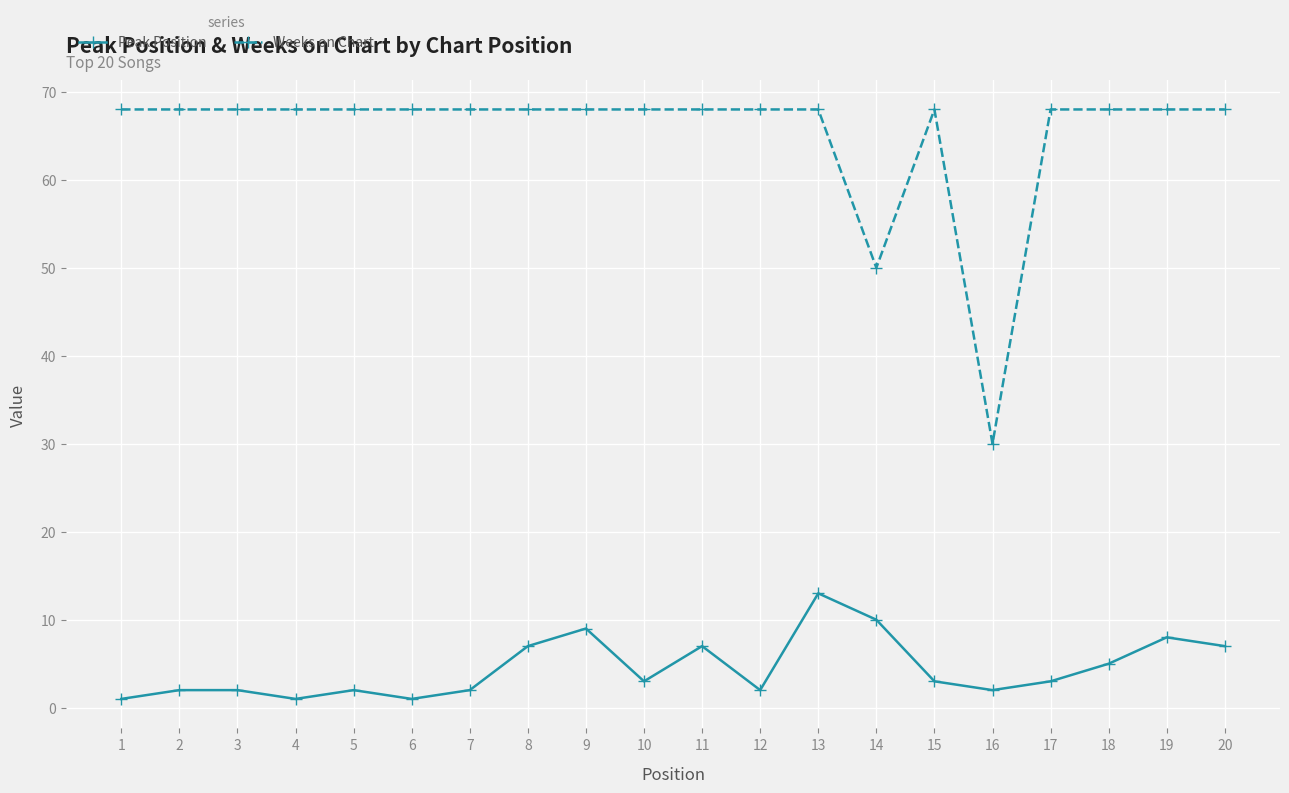

The Peak Position series shows 8 at 19. True or false?

True